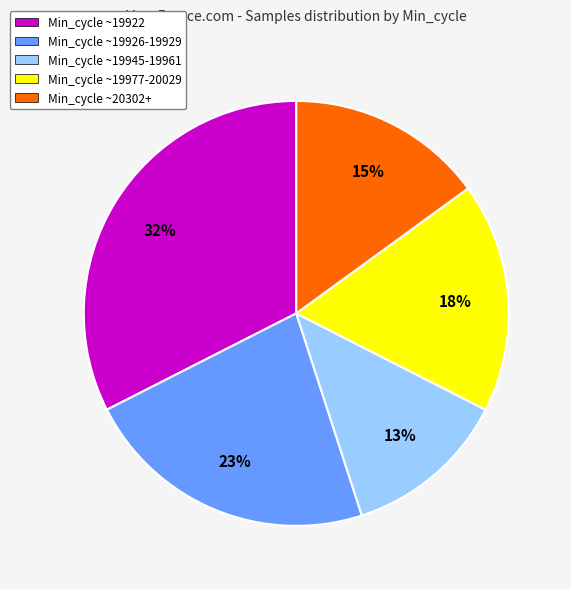

How many slices are in this pie chart?

5